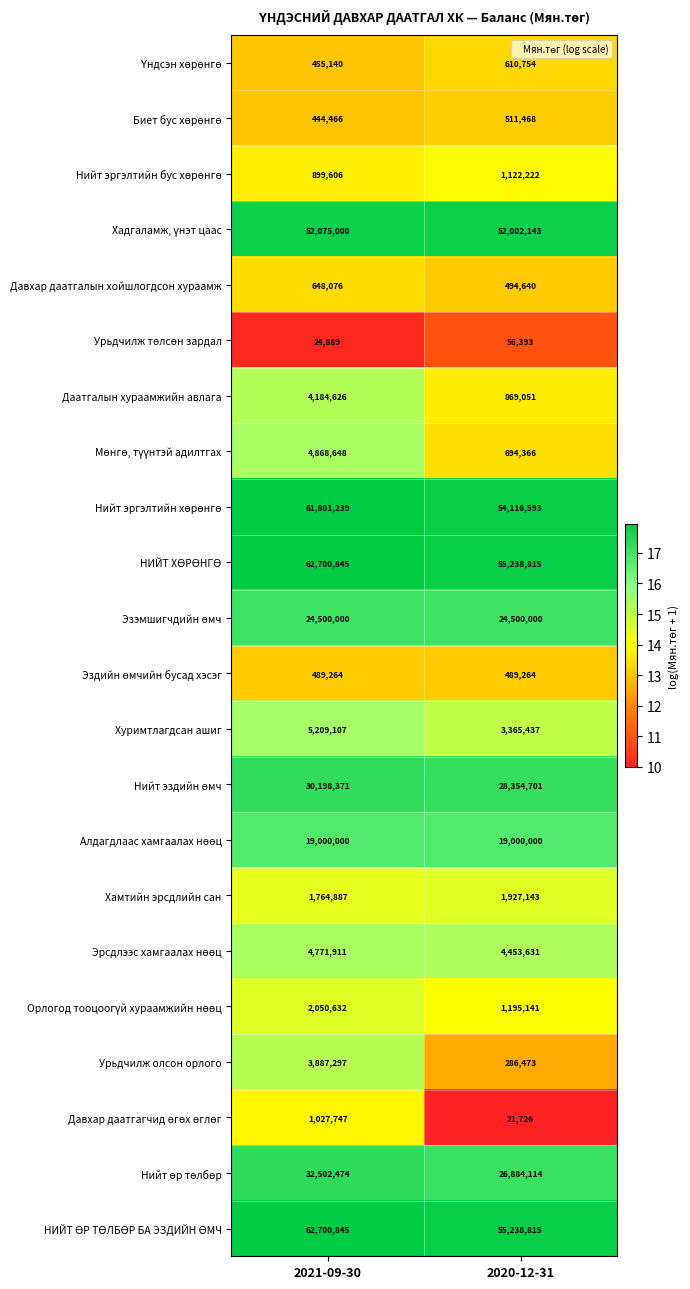

At which category does the chart reach its minimum across all series?

2020-12-31